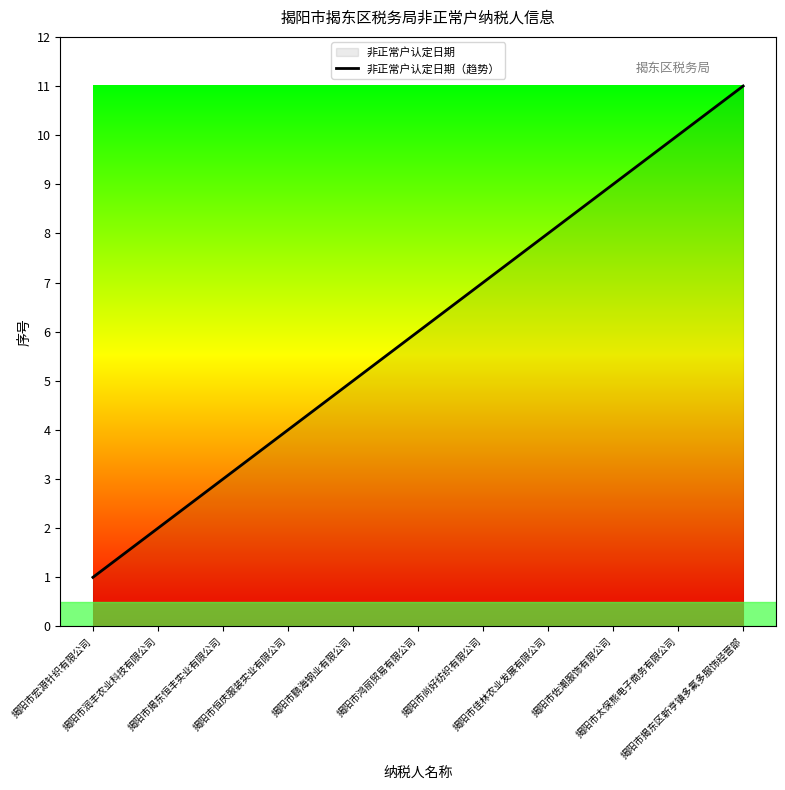

What is the smallest value displayed?

1